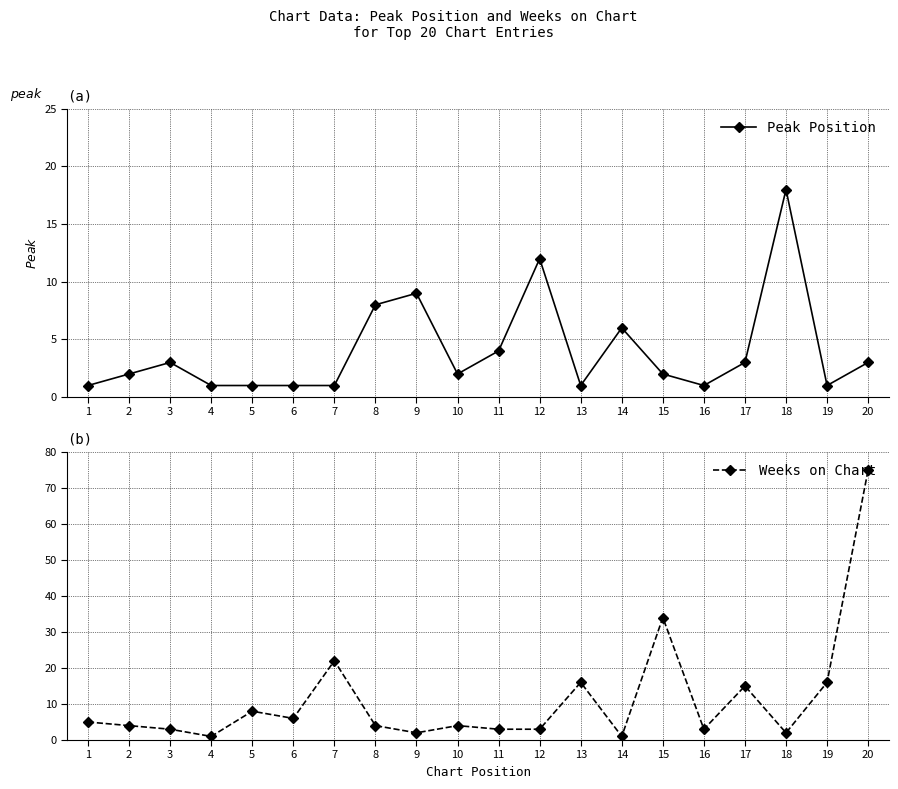

What are all the series names shown in the legend?

Peak Position, Weeks on Chart